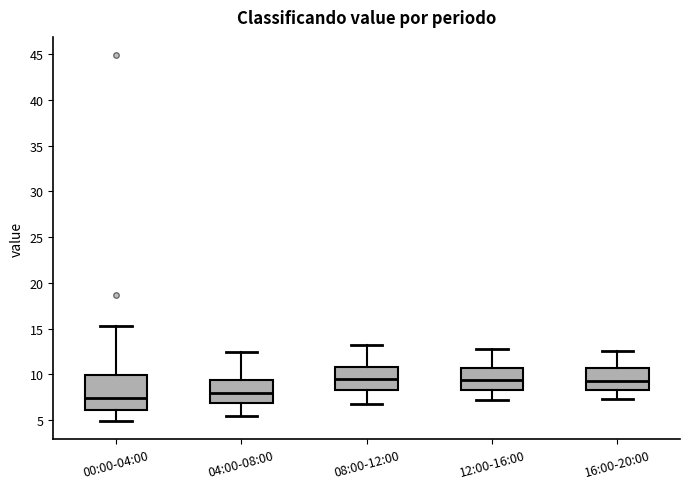

Where does the lower whisker of the box for 16:00-20:00 end on the y-axis? The values are not printed on the chart, so give them approximately, as read against the axis.

7.5